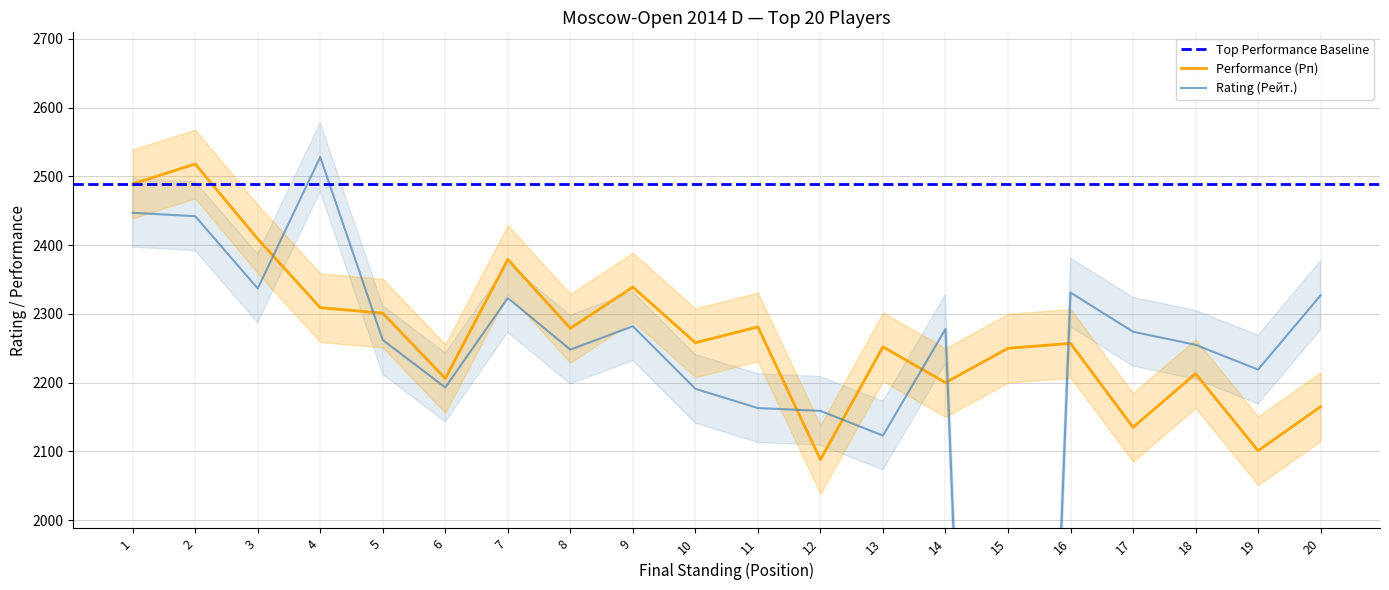

How many interior local peaks does the Rating (Рейт.) series have?

5